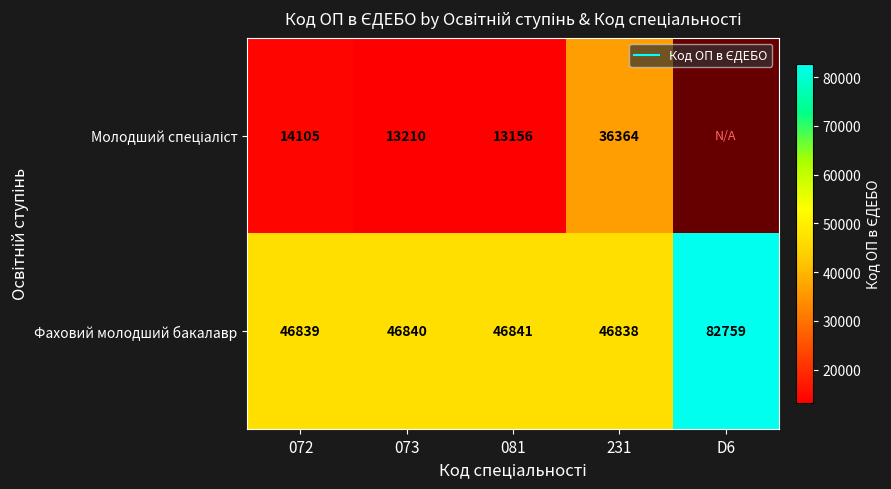

What is the sum of all Фаховий молодший бакалавр values?

270117.0